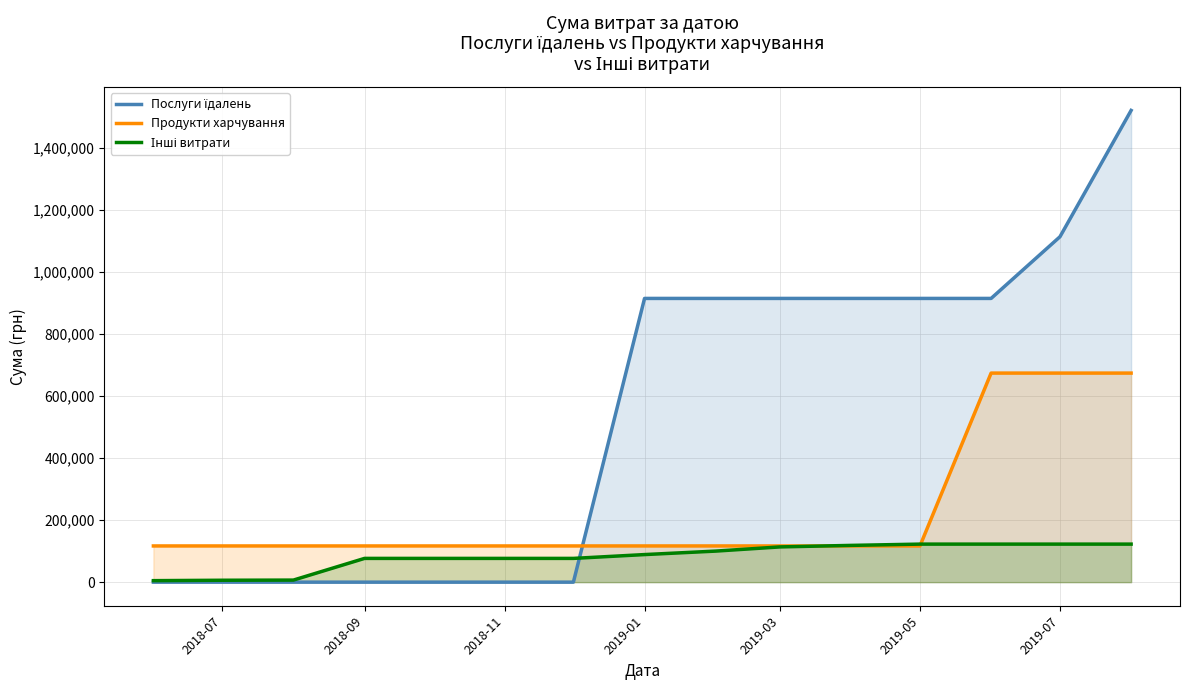

What is the value of the Послуги їдалень point at the 13th from the left?

914737.5